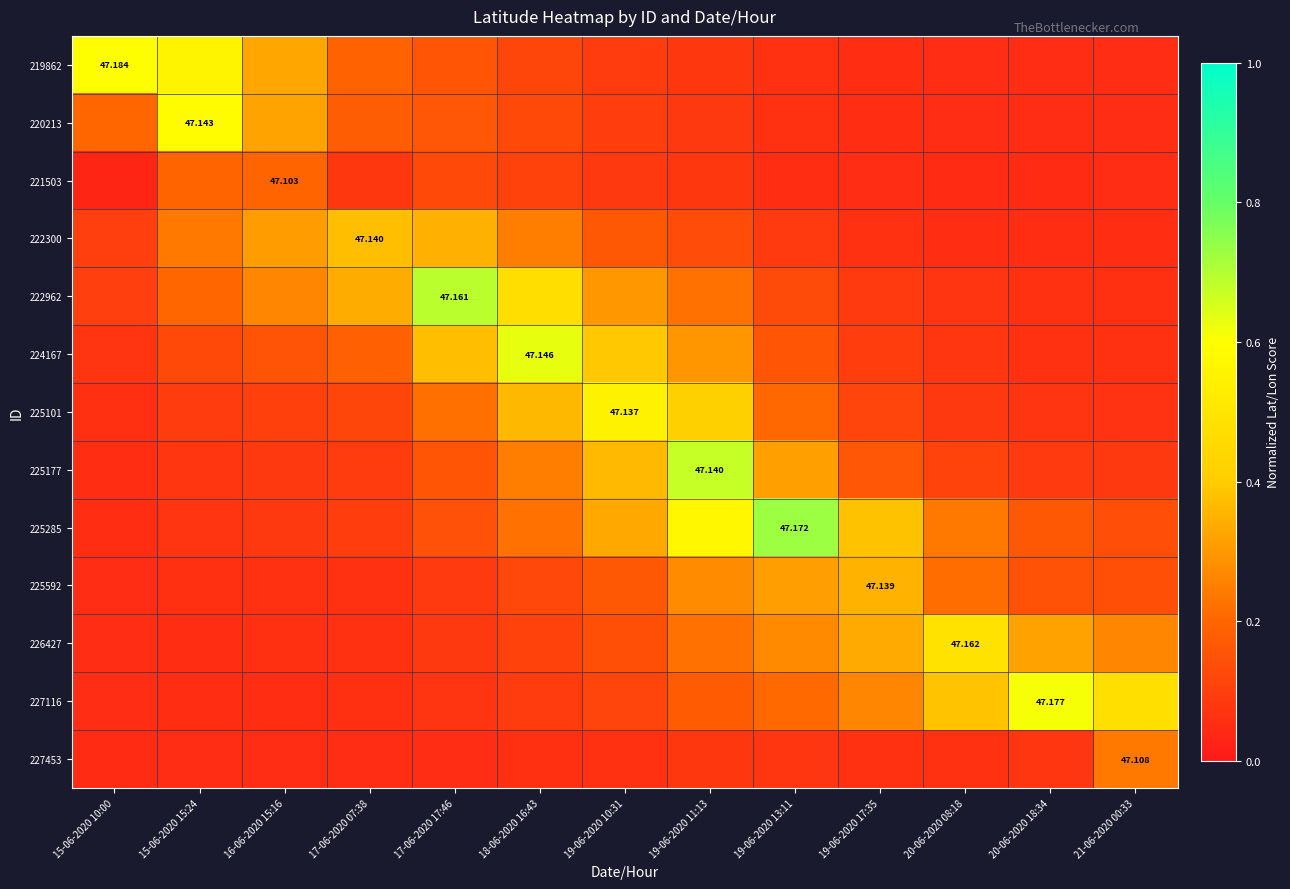

Which category has the highest value across all series?

19-06-2020 13:11